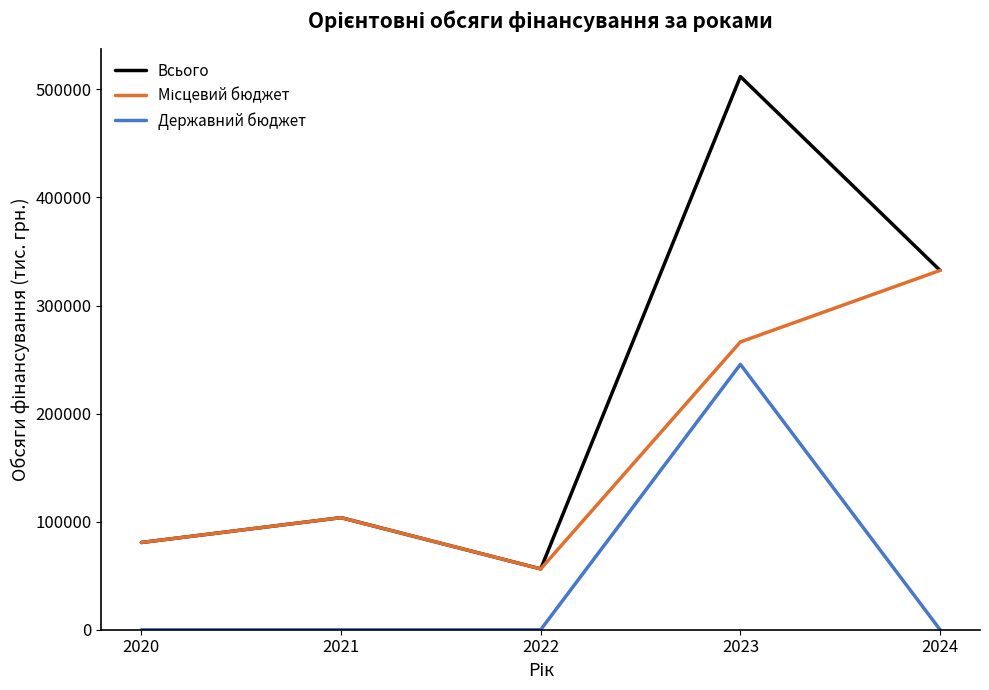

Which series has the widest spread of values?

Всього